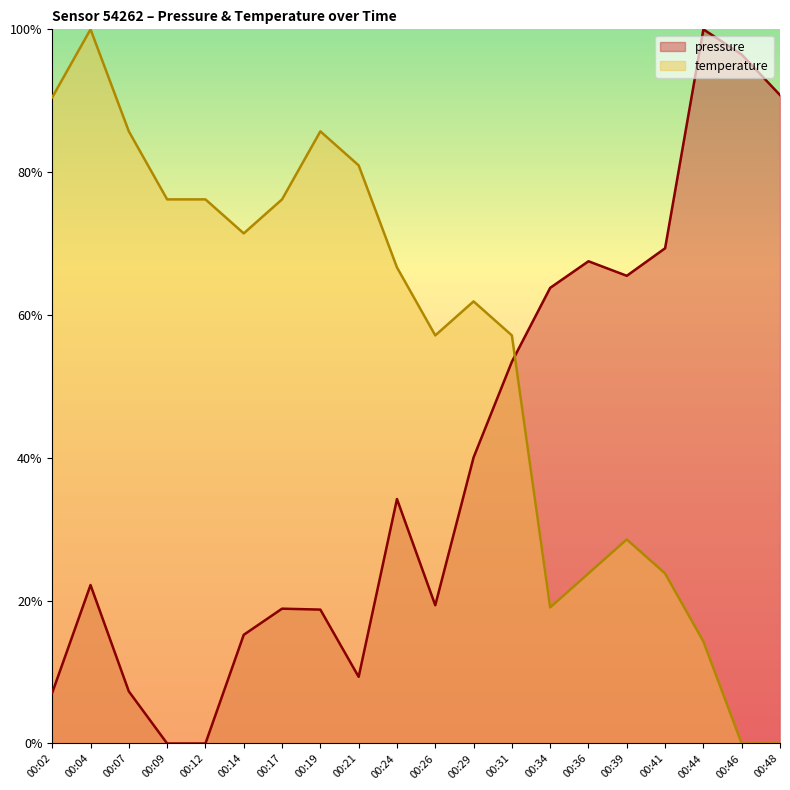

The temperature series shows 1.6 at 00:04. True or false?

False